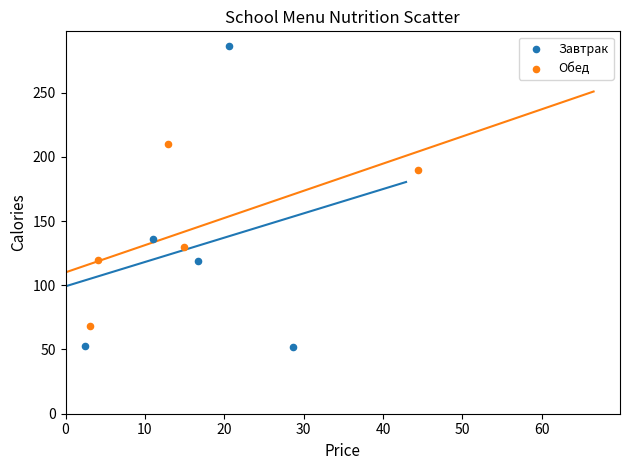

Which series reaches the minimum Y coordinate?

Завтрак